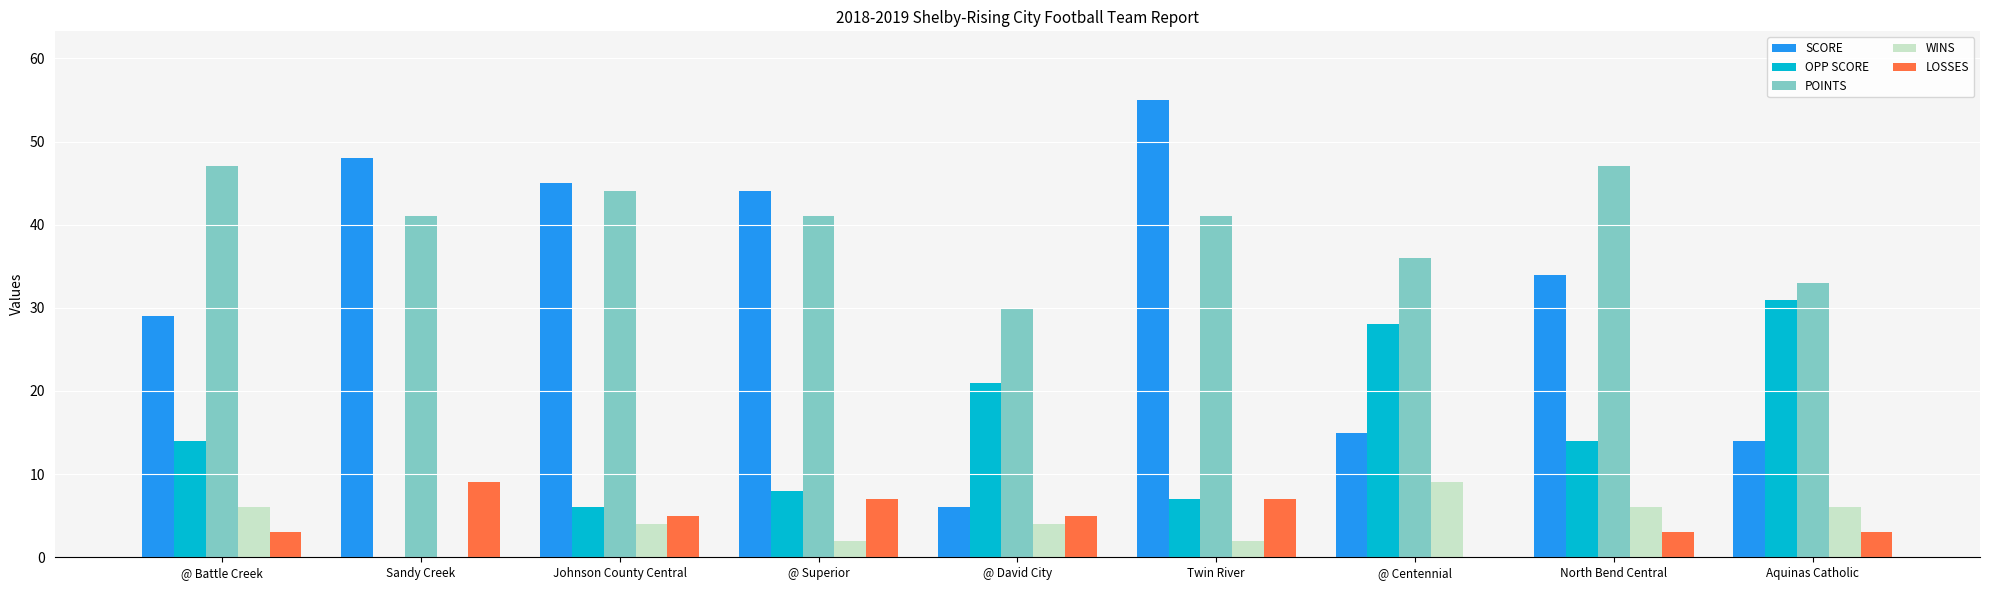

What is the approximate value of POINTS at @ Superior, to the nearest 10?

40